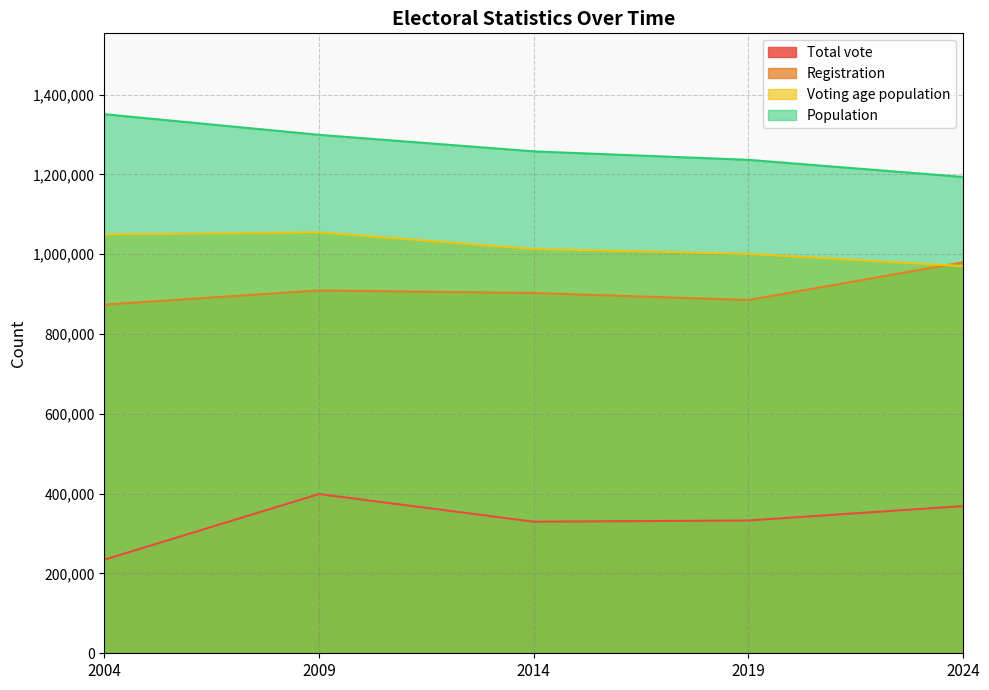

True or false: Voting age population and Total vote cross at least once.

False